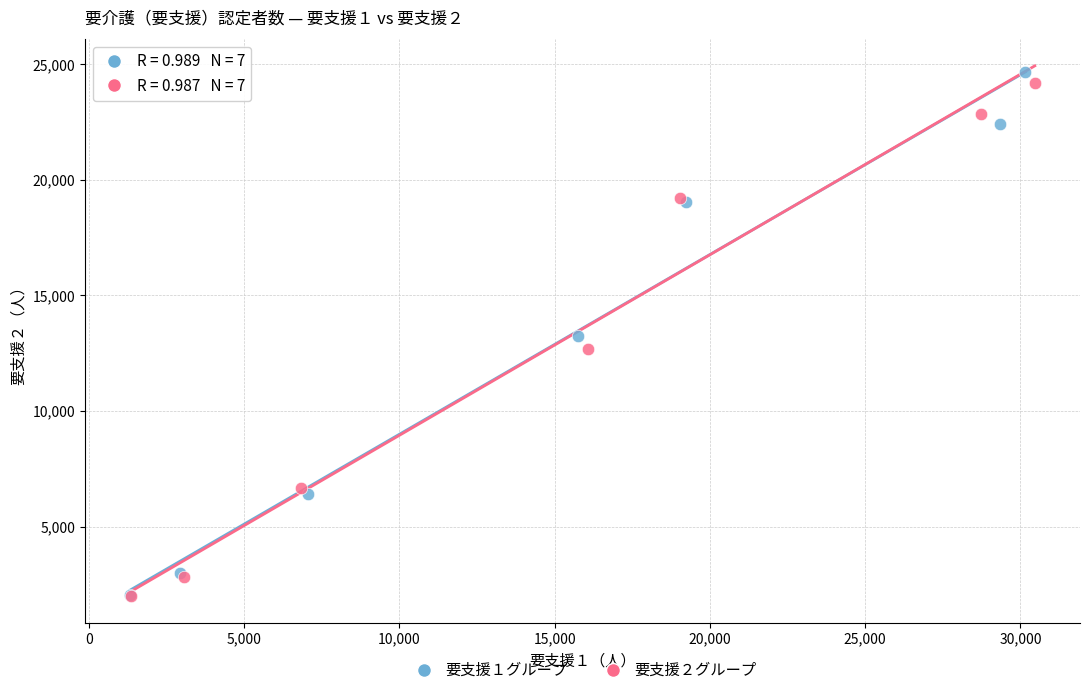

Which series has the largest Y range (max minus min)?

要支援１グループ